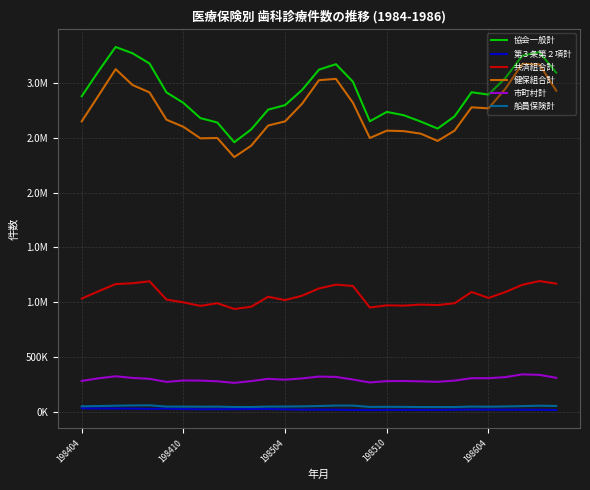

Does the chart have visible grid lines?

Yes